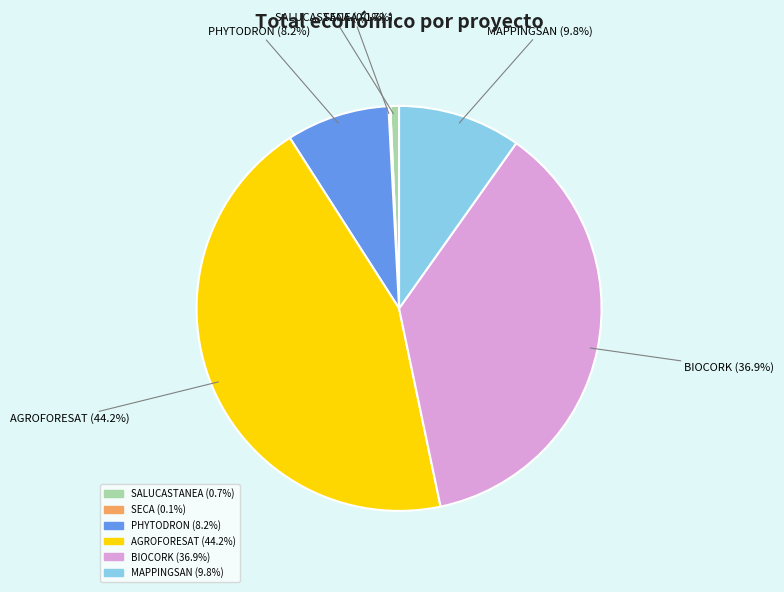

Combined, do PHYTODRON and MAPPINGSAN account for over 50%?

No